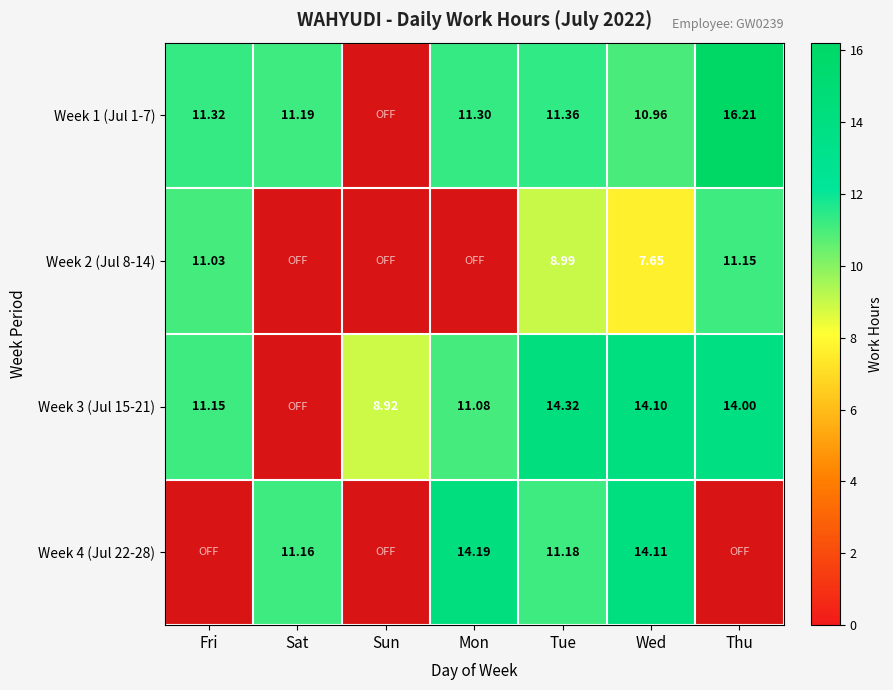

Count the number of data series in this chart.

4